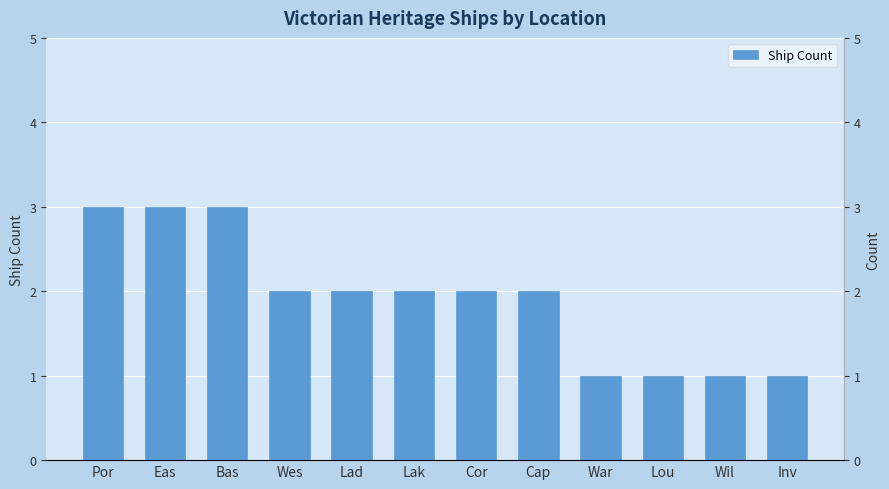

What is the greatest value displayed?

3